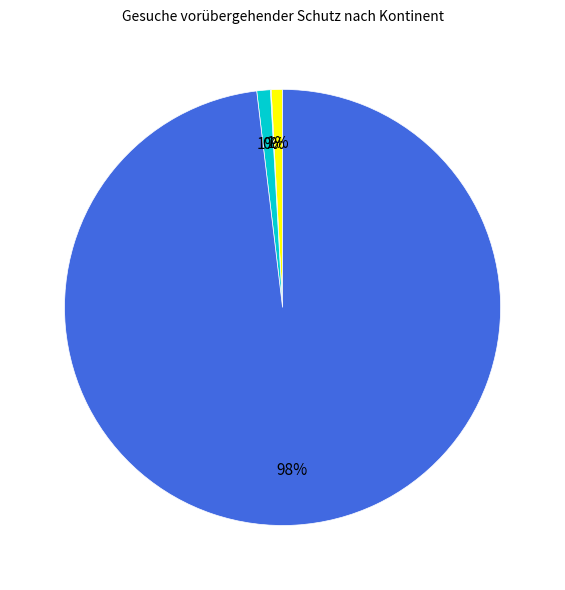

Is there a majority slice in this chart?

Yes